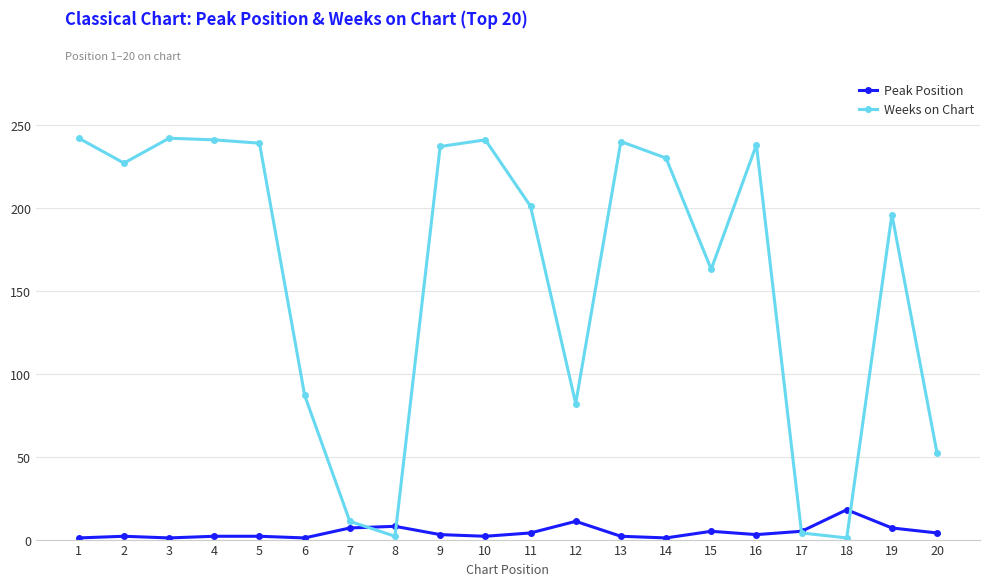

How many intersections are there between Weeks on Chart and Peak Position?

4